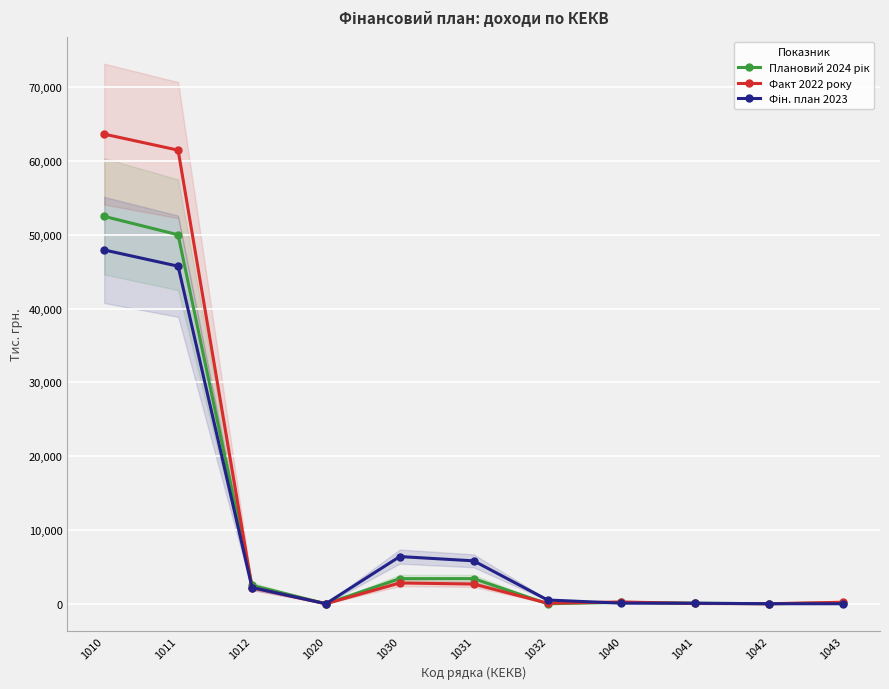

Does the chart display data point markers on the line(s)?

Yes